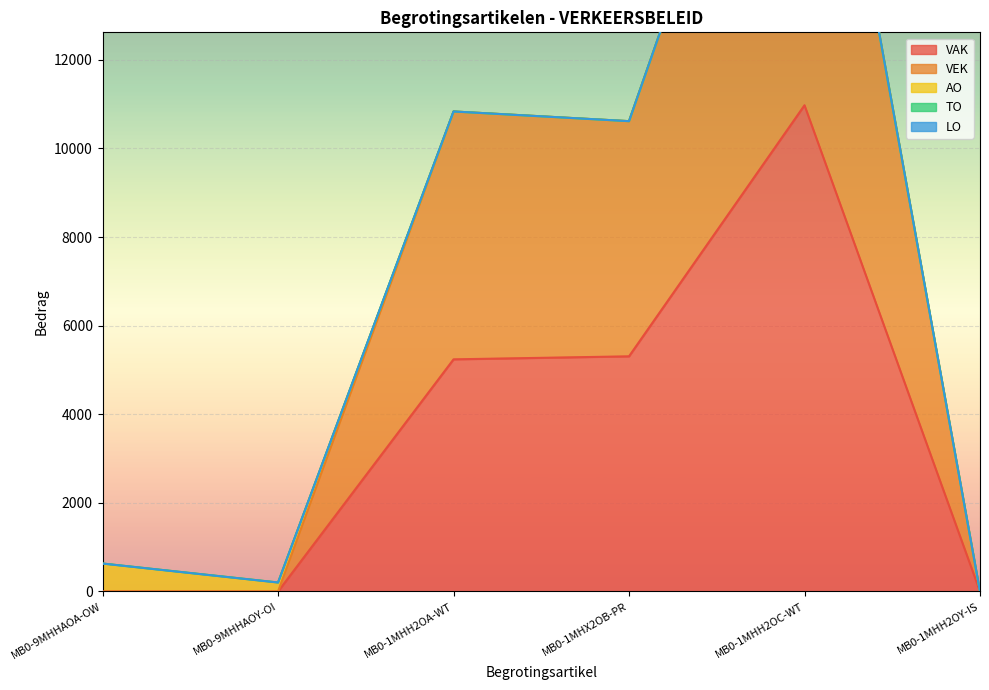

Reading left to right, extract all data points from this chart.

VAK: MB0-9MHHAOA-OW=0	MB0-9MHHAOY-OI=0	MB0-1MHH2OA-WT=5239	MB0-1MHX2OB-PR=5307	MB0-1MHH2OC-WT=10973	MB0-1MHH2OY-IS=0
VEK: MB0-9MHHAOA-OW=0	MB0-9MHHAOY-OI=0	MB0-1MHH2OA-WT=5594	MB0-1MHX2OB-PR=5307	MB0-1MHH2OC-WT=10973	MB0-1MHH2OY-IS=0
AO: MB0-9MHHAOA-OW=631	MB0-9MHHAOY-OI=203	MB0-1MHH2OA-WT=0	MB0-1MHX2OB-PR=0	MB0-1MHH2OC-WT=0	MB0-1MHH2OY-IS=0
TO: MB0-9MHHAOA-OW=0	MB0-9MHHAOY-OI=0	MB0-1MHH2OA-WT=0	MB0-1MHX2OB-PR=0	MB0-1MHH2OC-WT=0	MB0-1MHH2OY-IS=0
LO: MB0-9MHHAOA-OW=0	MB0-9MHHAOY-OI=0	MB0-1MHH2OA-WT=0	MB0-1MHX2OB-PR=0	MB0-1MHH2OC-WT=0	MB0-1MHH2OY-IS=0